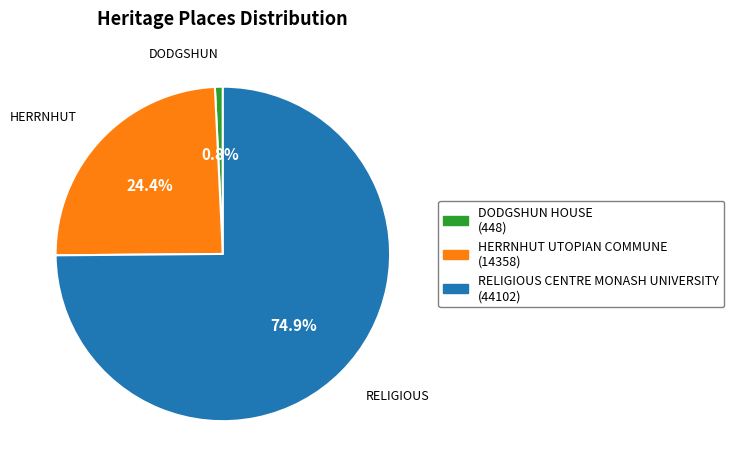

True or false: HERRNHUT UTOPIAN COMMUNE accounts for 24% of the total.

True